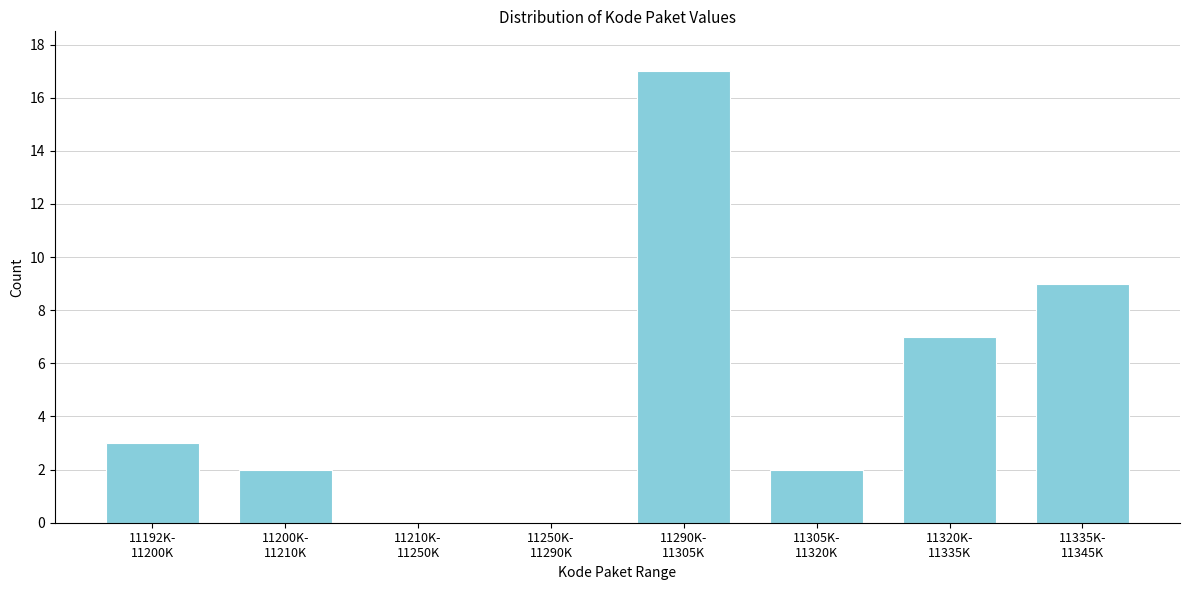

What is the sum of all values?

40